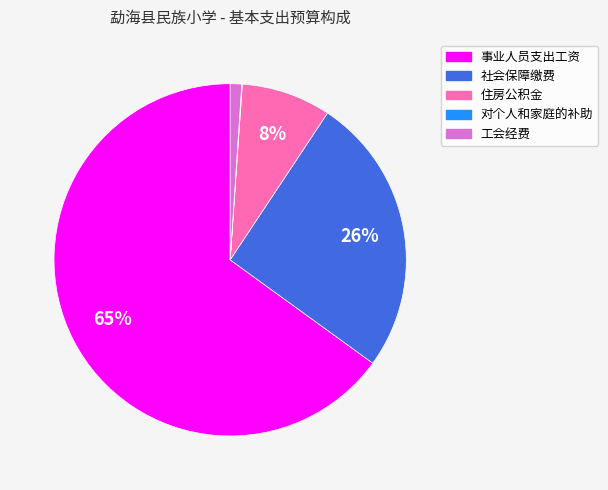

To the nearest percent, what is the difference between the largest and smallest slice percentages?

65%